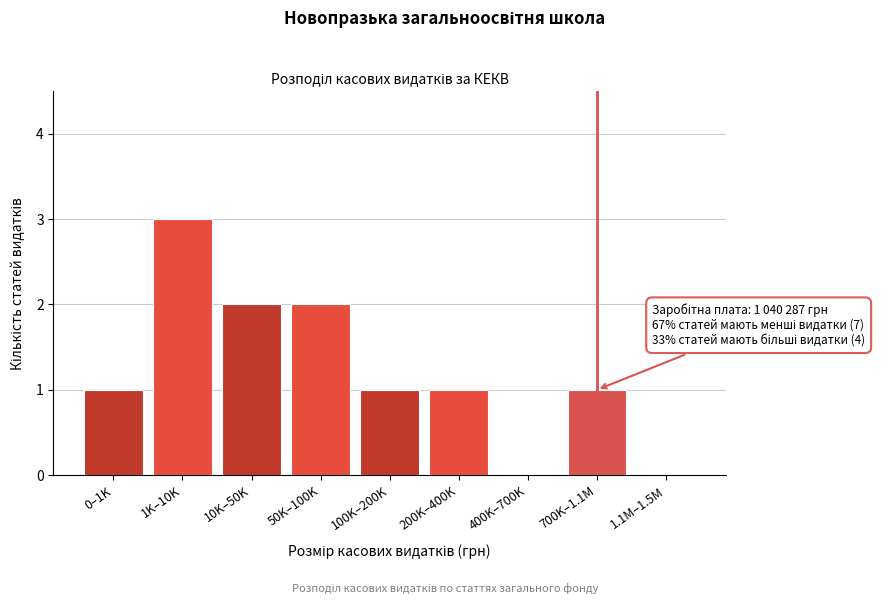

Reading right to left, transcribe all the data shown in this chart.

1.1M–1.5M=0	700K–1.1M=1	400K–700K=0	200K–400K=1	100K–200K=1	50K–100K=2	10K–50K=2	1K–10K=3	0–1K=1